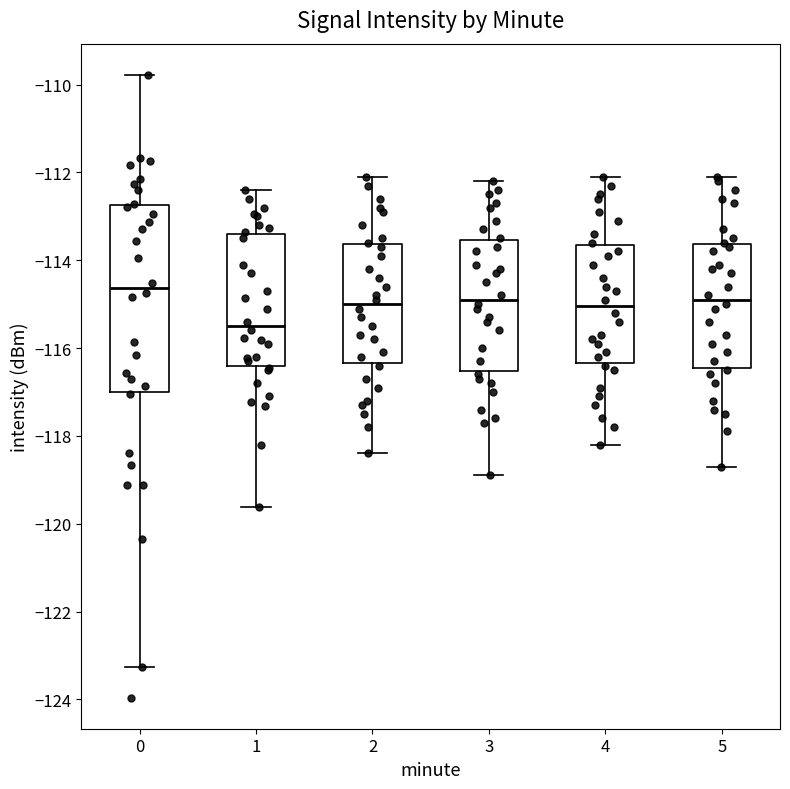

Reading left to right, transcribe this box plot: for each box, give where its median line is, the range the box spans, and where its two whiskers end, as read against the y-axis. The values are not printed on the chart, so give them approximately, as read against the axis.

0: median -114.6, box -117.0 to -112.8, whiskers -123.2 to -109.8
1: median -115.4, box -116.4 to -113.4, whiskers -119.6 to -112.4
2: median -115.0, box -116.4 to -113.6, whiskers -118.4 to -112.0
3: median -114.8, box -116.6 to -113.6, whiskers -118.8 to -112.2
4: median -115.0, box -116.4 to -113.6, whiskers -118.2 to -112.0
5: median -114.8, box -116.4 to -113.6, whiskers -118.6 to -112.0